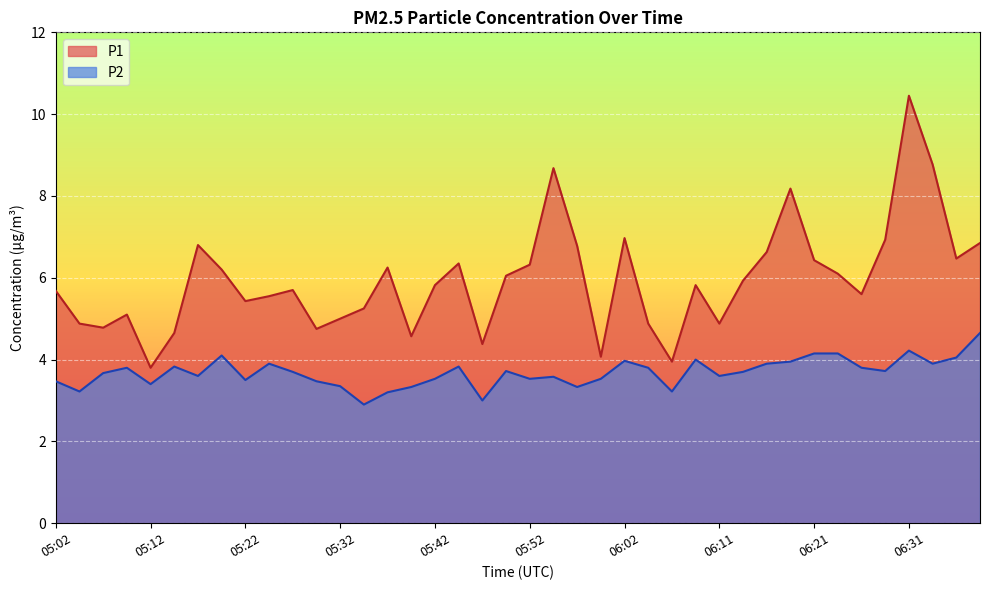

What is the difference between the P2 values at 05:29 and 05:59?

0.1